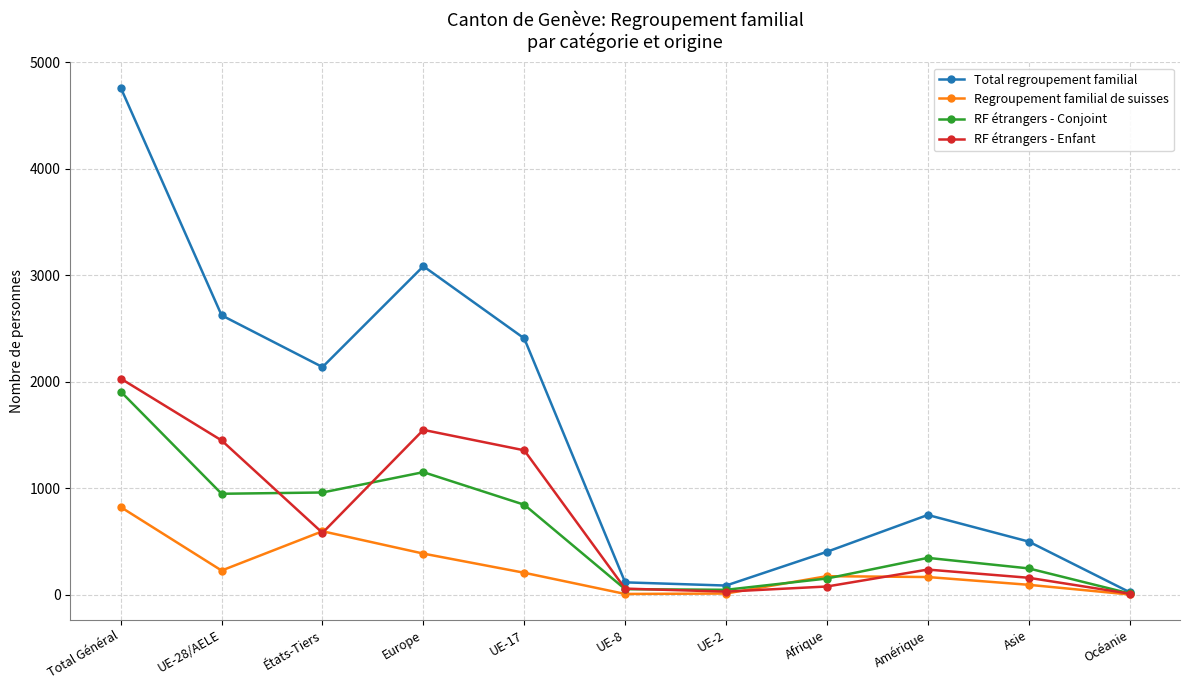

The value of Regroupement familial de suisses at UE-2 is 11. True or false?

True